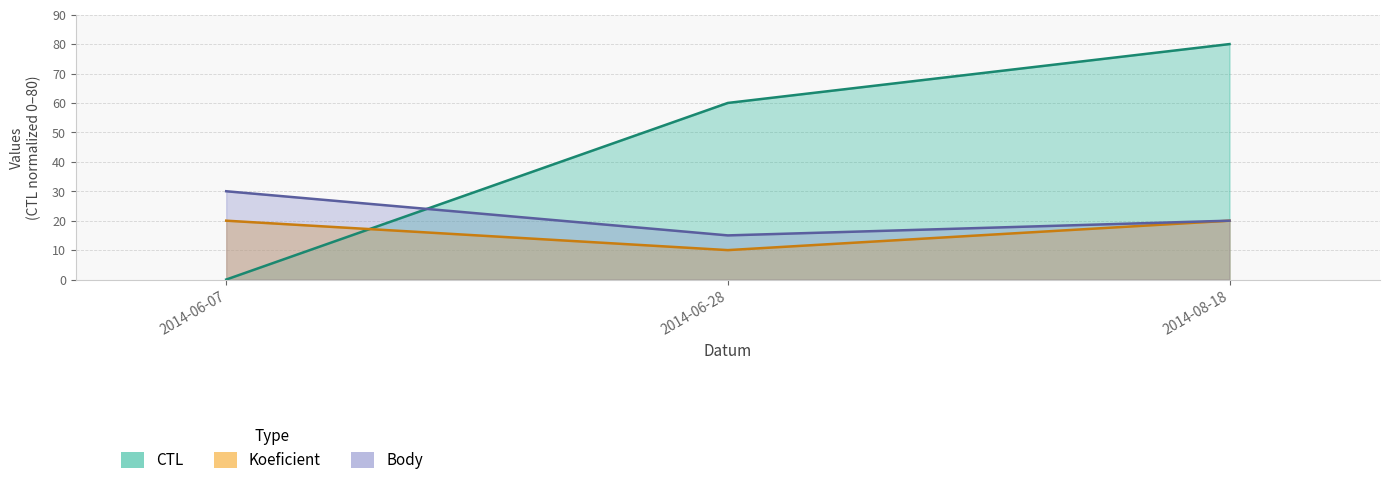

Reading left to right, extract all data points from this chart.

CTL: 2014-06-07=0	2014-06-28=60	2014-08-18=80
Body: 2014-06-07=30	2014-06-28=15	2014-08-18=20
Koeficient: 2014-06-07=20	2014-06-28=10	2014-08-18=20